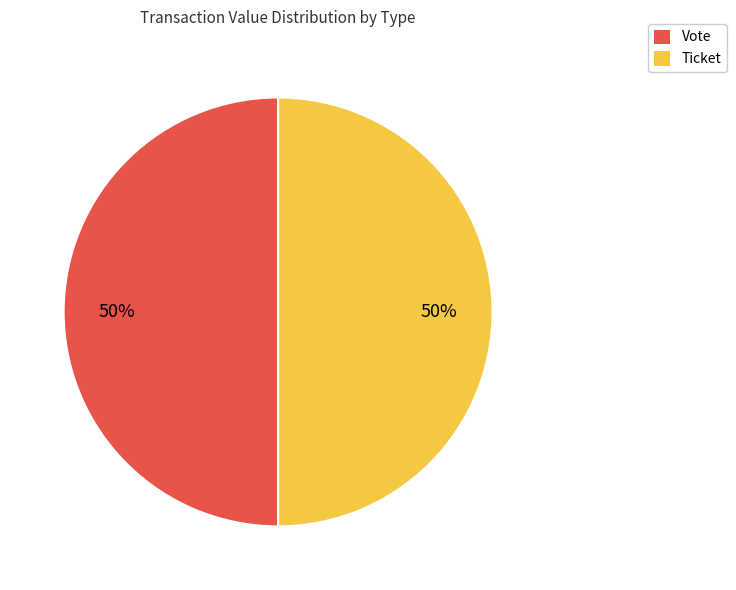

To the nearest percent, what portion does Ticket represent?

50%